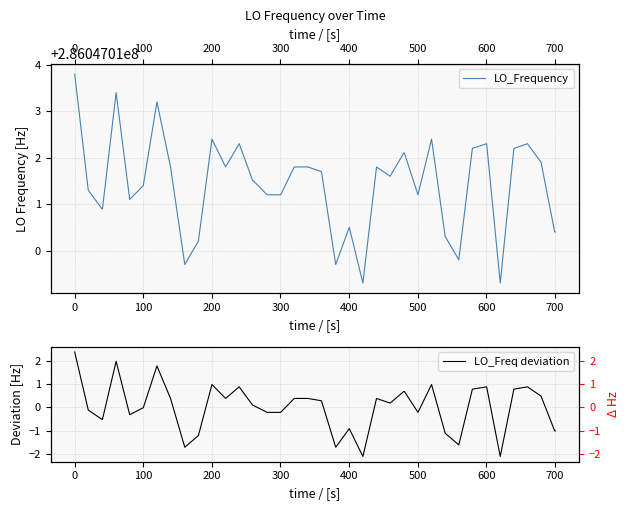

What is the difference between the maximum and minimum values in the LO_Freq deviation series?

4.5